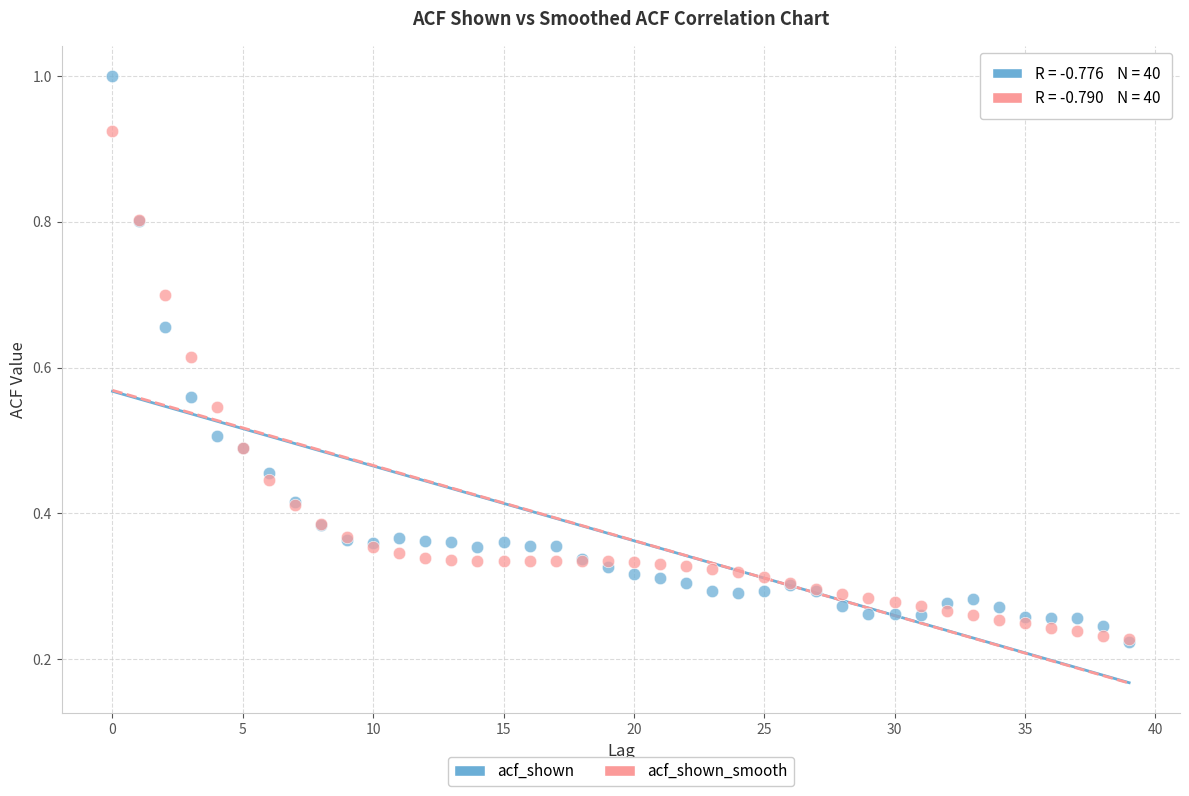

Which series has the widest spread of Y values?

acf_shown